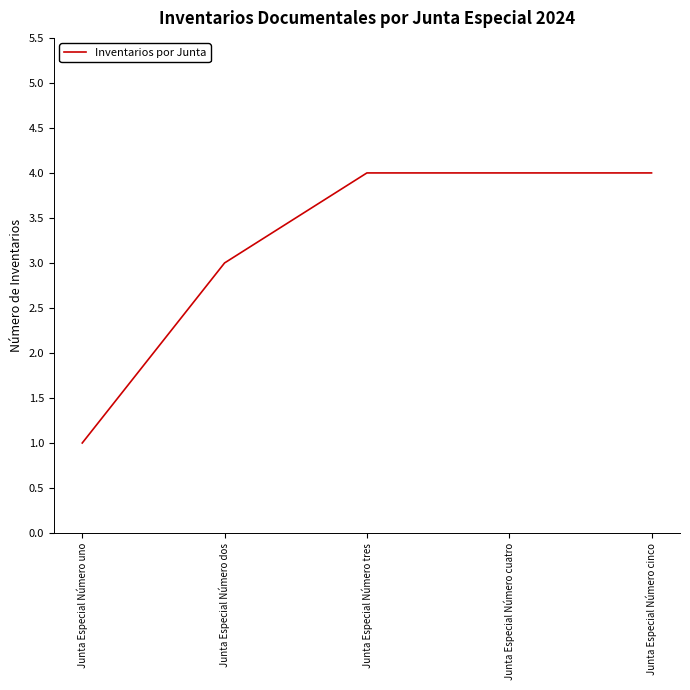

Reading left to right, what are all the values shown in this chart?

Junta Especial Número uno=1	Junta Especial Número dos=3	Junta Especial Número tres=4	Junta Especial Número cuatro=4	Junta Especial Número cinco=4